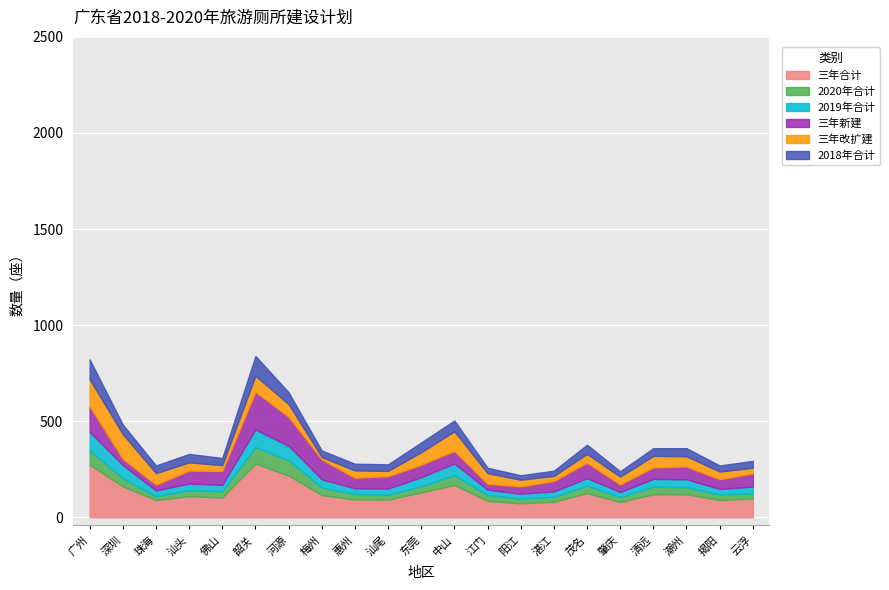

True or false: 2019年合计 has a value of 96 at 广州.

True